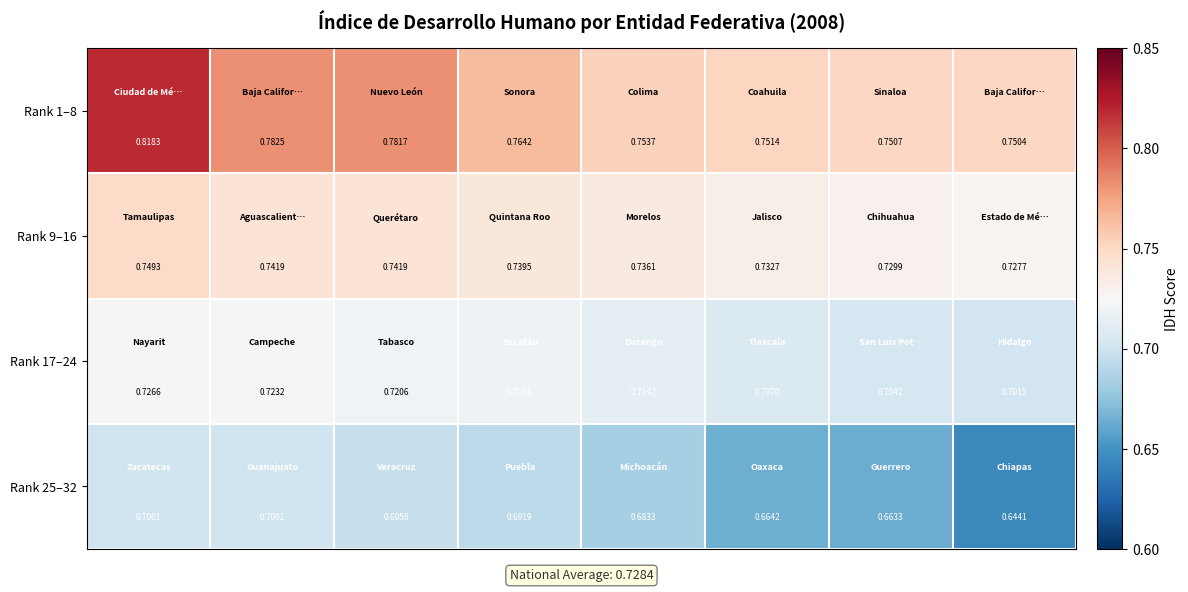

How many data points does each series have?

8